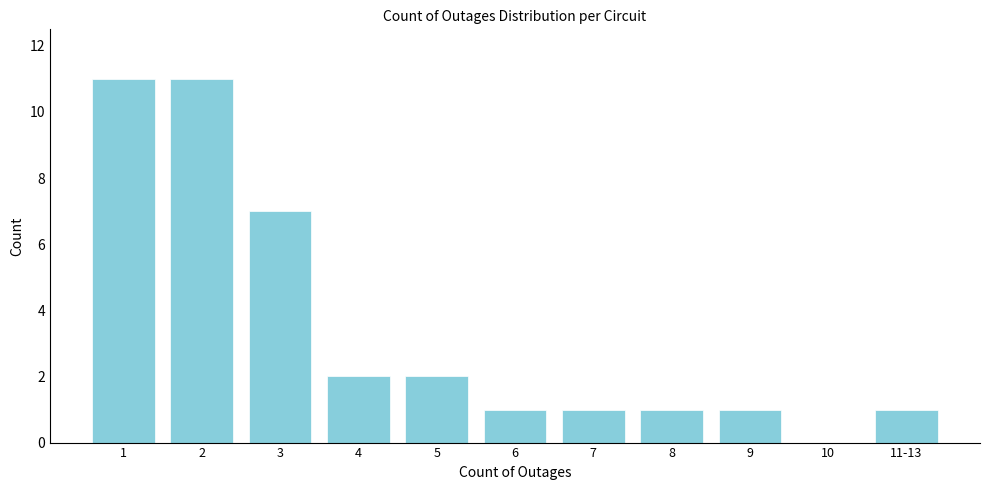

Reading right to left, list all the values displayed in this chart.

11-13=1	10=0	9=1	8=1	7=1	6=1	5=2	4=2	3=7	2=11	1=11